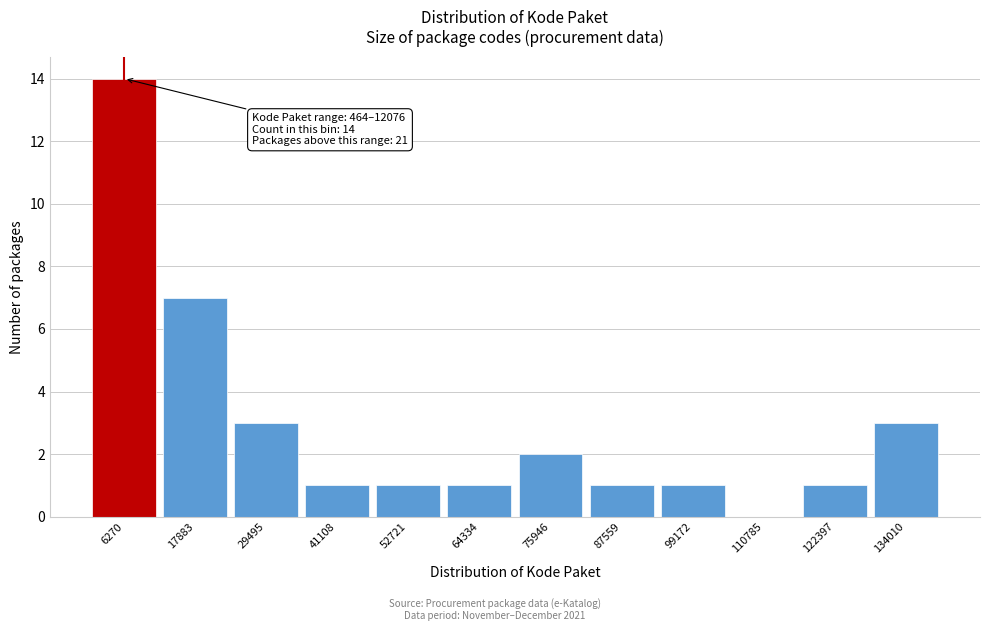

Over which range of the x-axis is the bar tallest?

0 to 12000